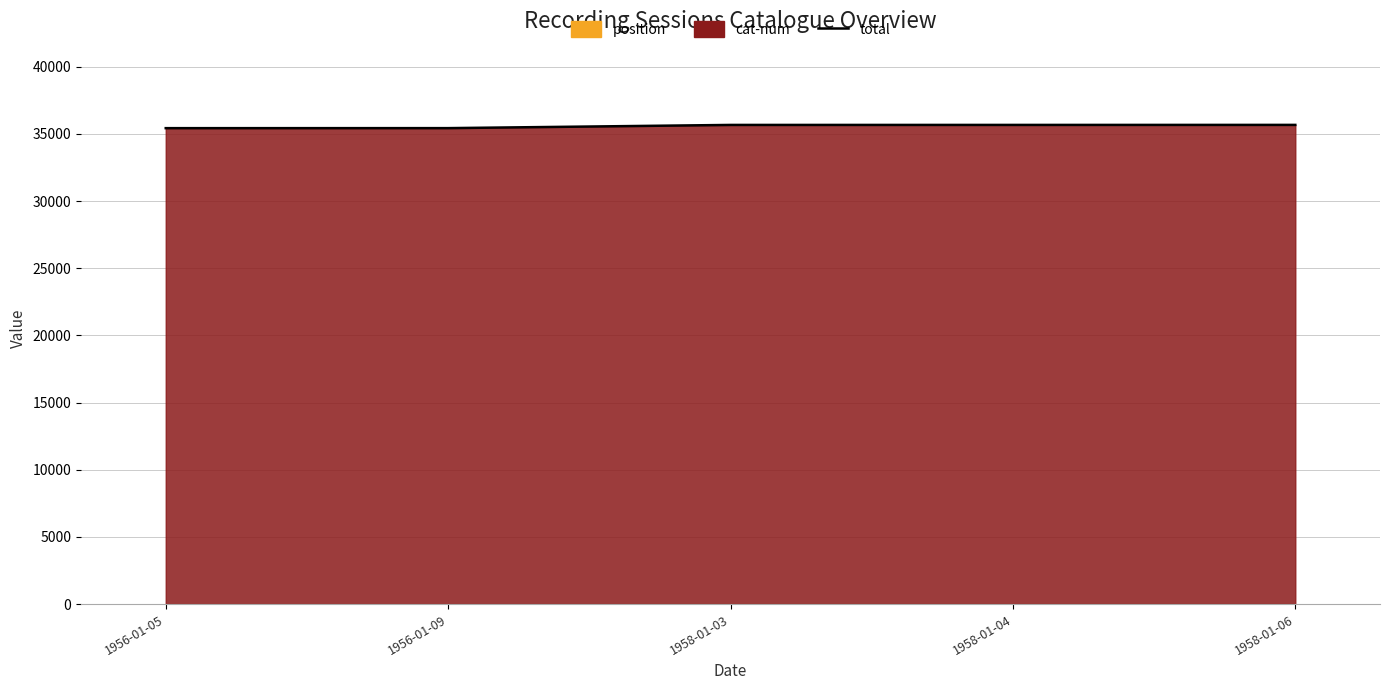

Where does the data first go above 35667?

1958-01-04